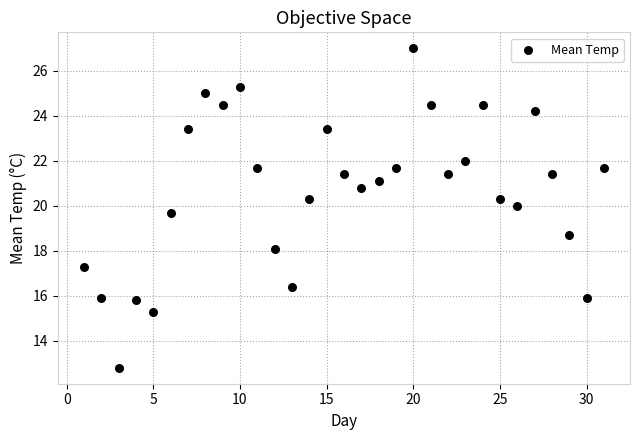

What Y value in the scatter plot is closest to 19?

18.7